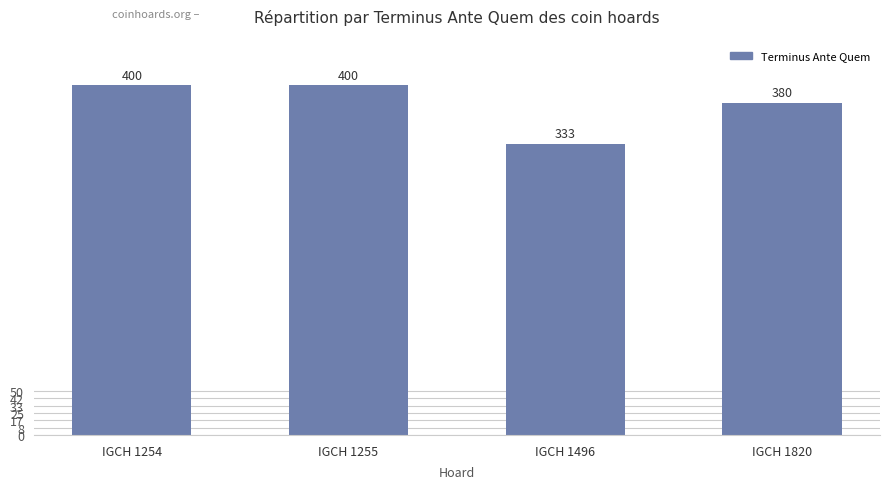

Are the bars grouped side by side (vs. stacked)?

No